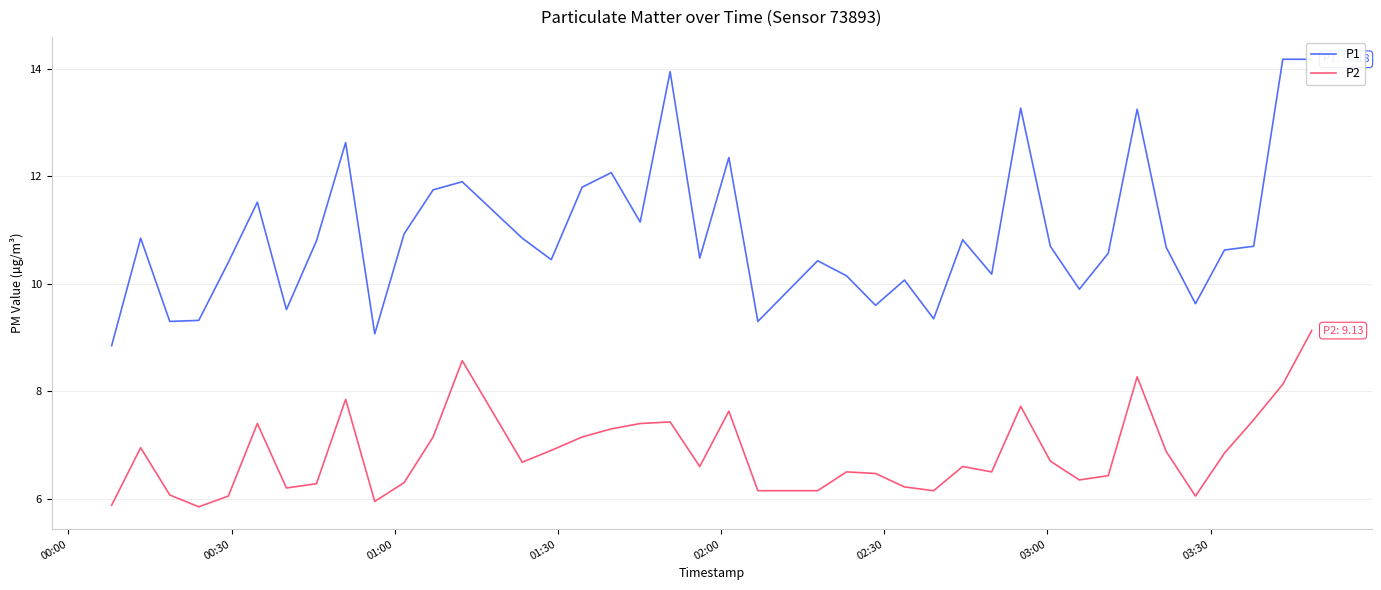

How many values in the P2 series are below 6?

3